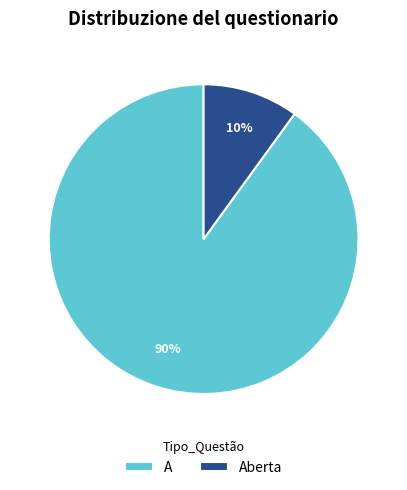

Combined, do Aberta and A account for over 50%?

Yes